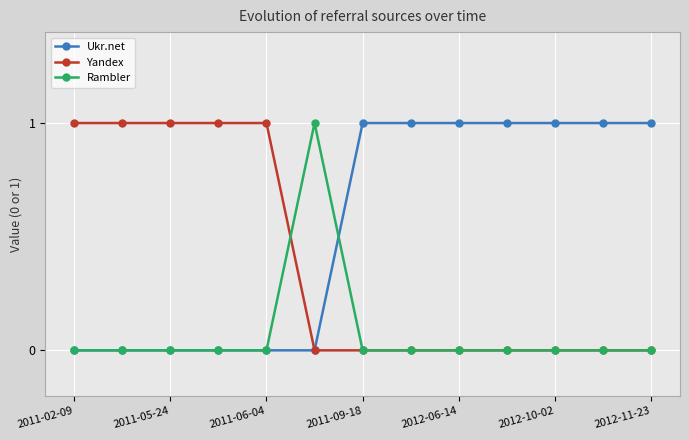

List the series in order of their overall mean, highest first.

Ukr.net, Yandex, Rambler